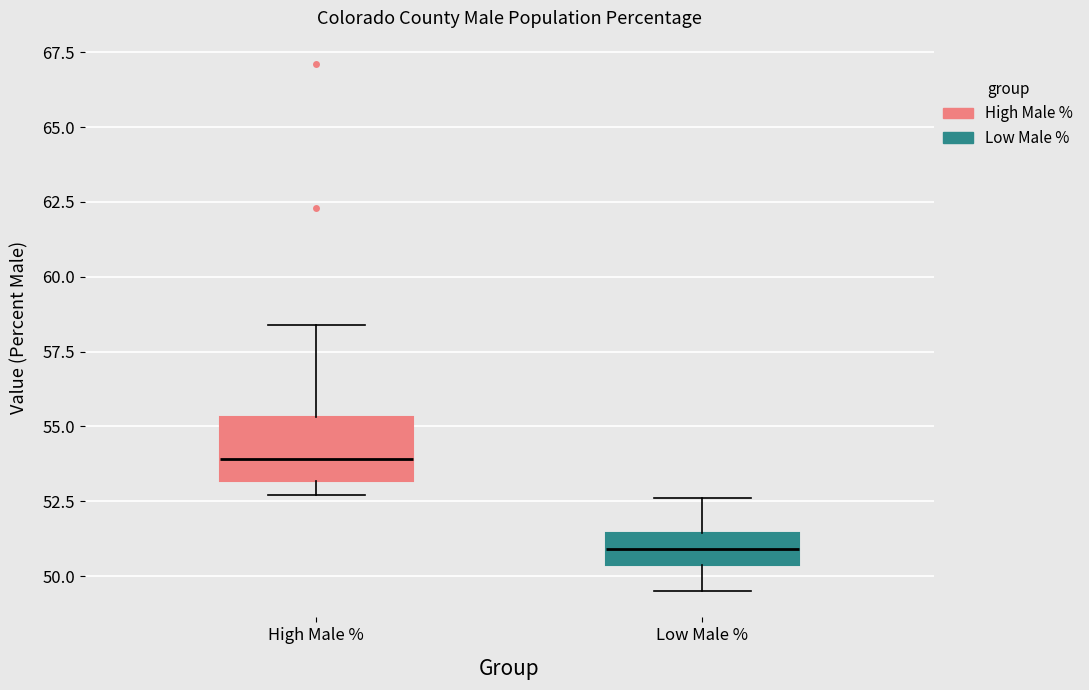

Which box is the tallest, from its lower edge to its upper edge?

High Male %